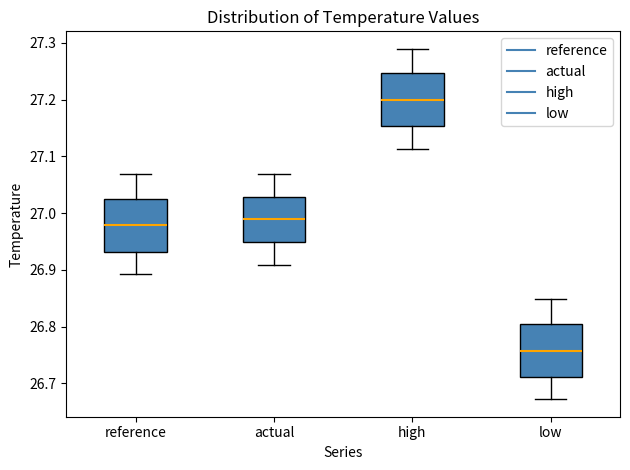

Where does the median line of the box for actual sit on the y-axis? The values are not printed on the chart, so give them approximately, as read against the axis.

26.99